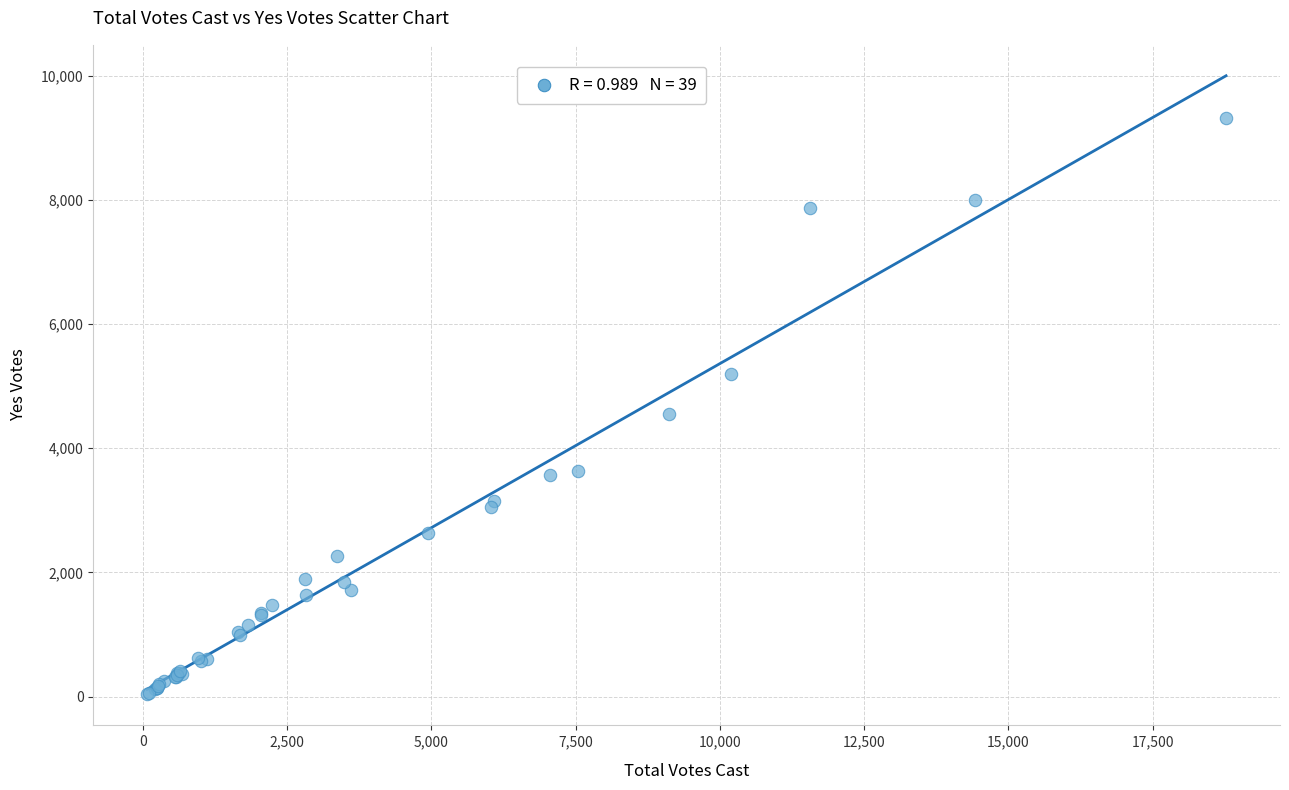

What Y value in the scatter plot is closest to 4676?

4549